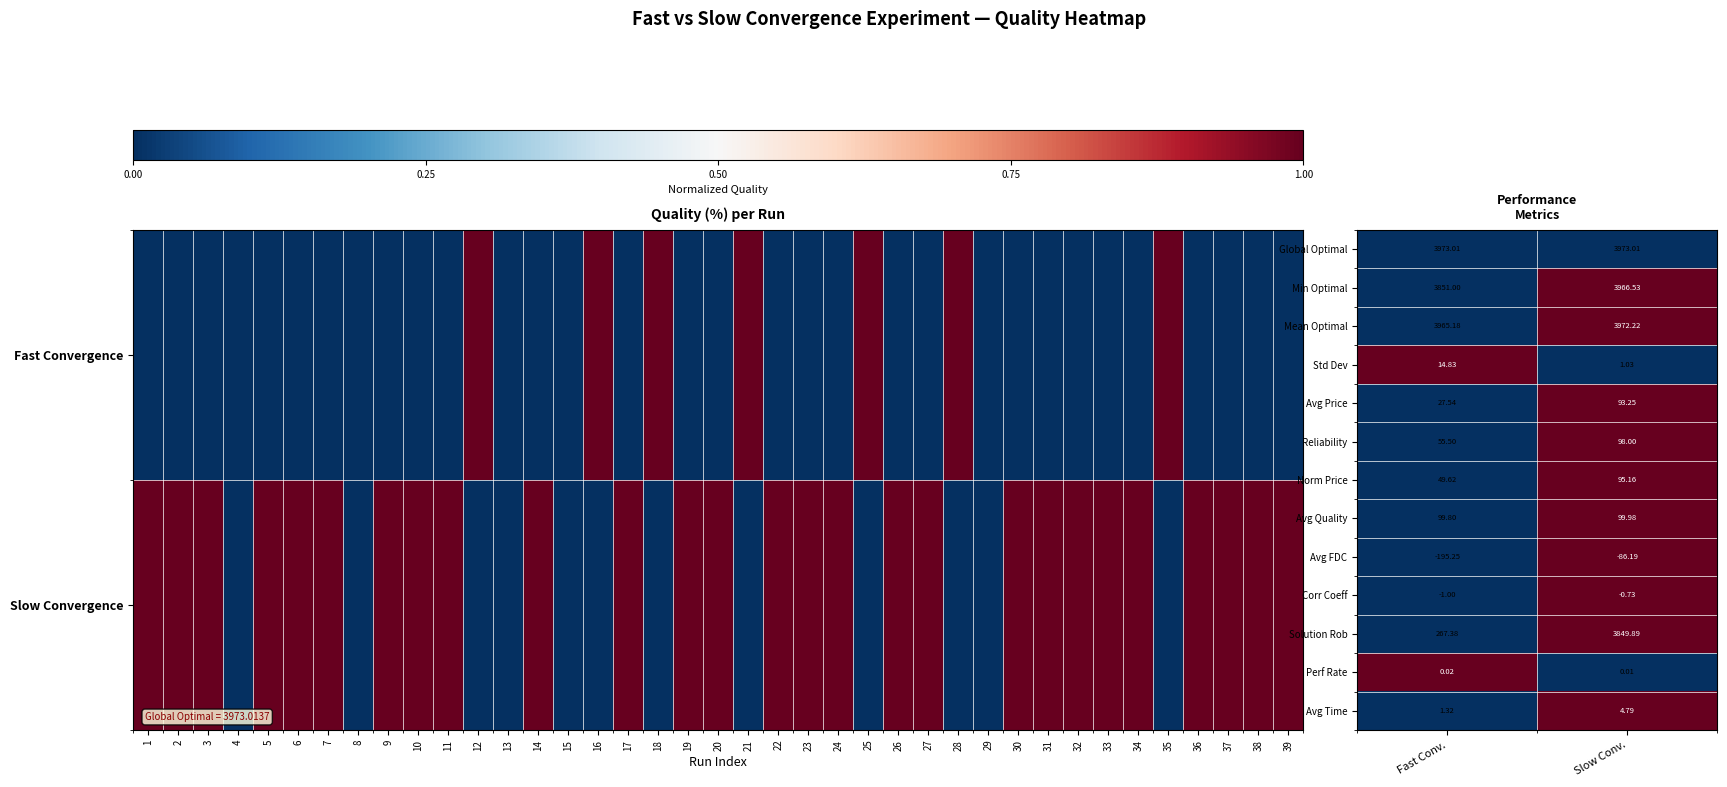

Reading left to right, what are all the values shown in this chart?

Global Optimal: Fast Conv.=3973	Slow Conv.=3973
Min Optimal: Fast Conv.=3851	Slow Conv.=3967
Mean Optimal: Fast Conv.=3965	Slow Conv.=3972
Std Dev: Fast Conv.=15	Slow Conv.=1
Avg Price: Fast Conv.=28	Slow Conv.=93
Reliability: Fast Conv.=56	Slow Conv.=98
Norm Price: Fast Conv.=50	Slow Conv.=95
Avg Quality: Fast Conv.=100	Slow Conv.=100
Avg FDC: Fast Conv.=-195	Slow Conv.=-86
Corr Coeff: Fast Conv.=-1	Slow Conv.=-1
Solution Rob: Fast Conv.=267	Slow Conv.=3850
Perf Rate: Fast Conv.=0	Slow Conv.=0
Avg Time: Fast Conv.=1	Slow Conv.=5